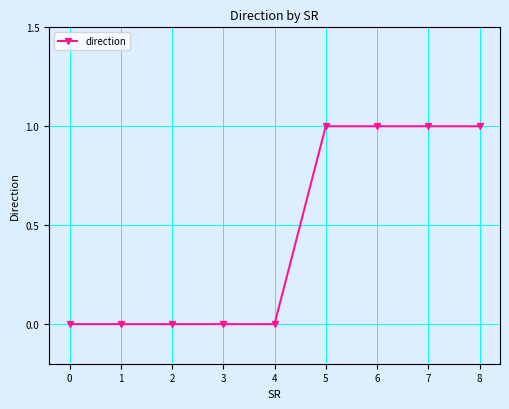

Is it true that the value at 5 is 2?

False